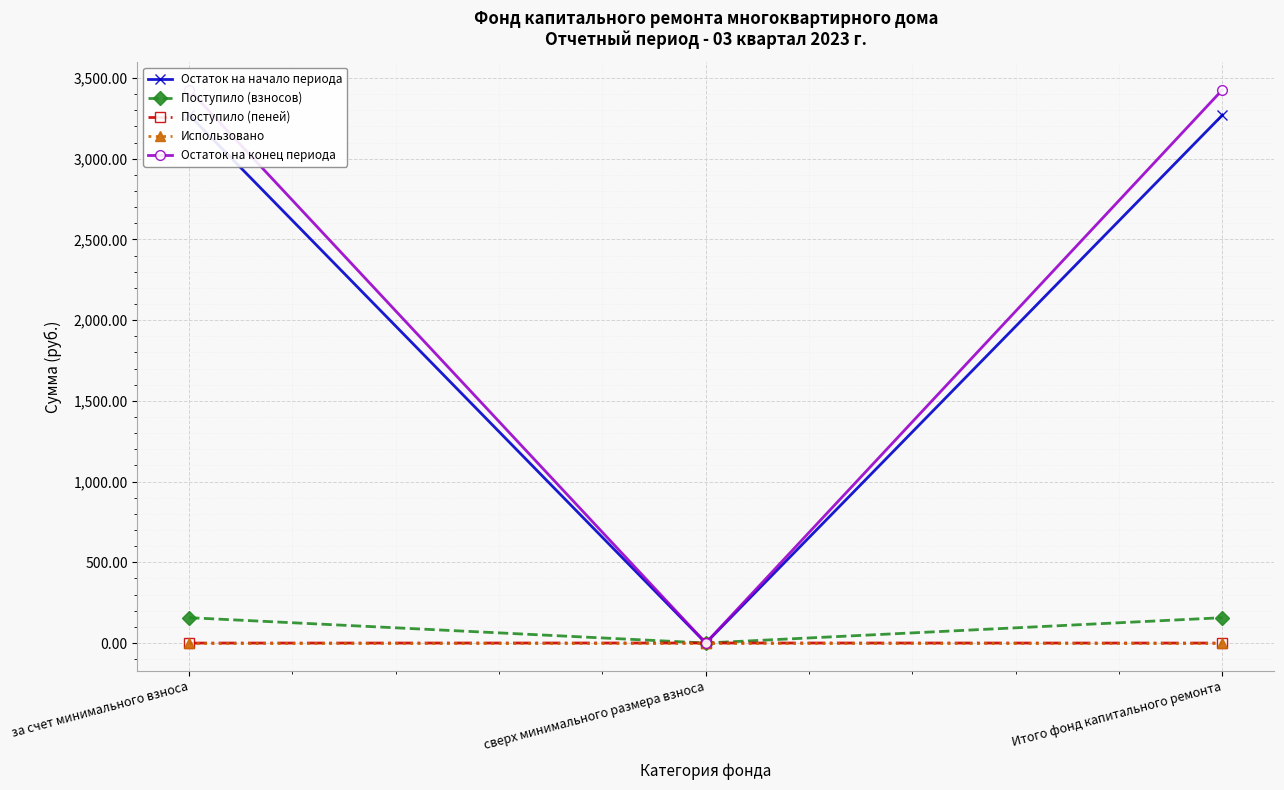

At which label does Поступило (взносов) first exceed 156?

за счет минимального взноса